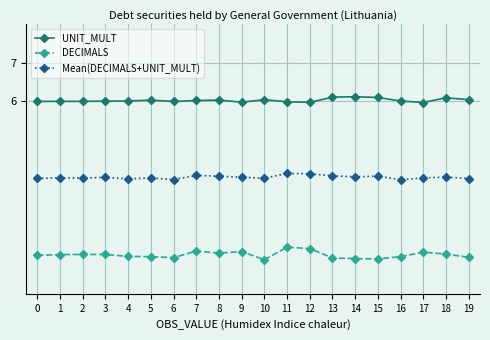

Rank the series by their maximum value, from lowest to highest.

DECIMALS, Mean(DECIMALS+UNIT_MULT), UNIT_MULT